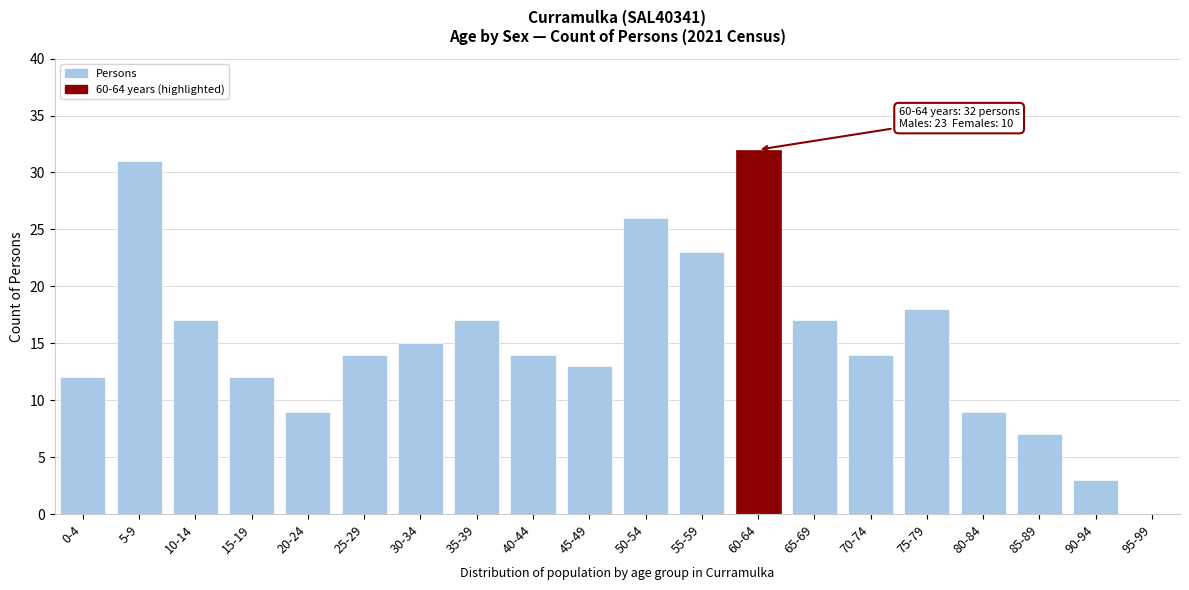

Reading left to right, what are all the values shown in this chart?

0-4=12	5-9=31	10-14=17	15-19=12	20-24=9	25-29=14	30-34=15	35-39=17	40-44=14	45-49=13	50-54=26	55-59=23	60-64=32	65-69=17	70-74=14	75-79=18	80-84=9	85-89=7	90-94=3	95-99=0